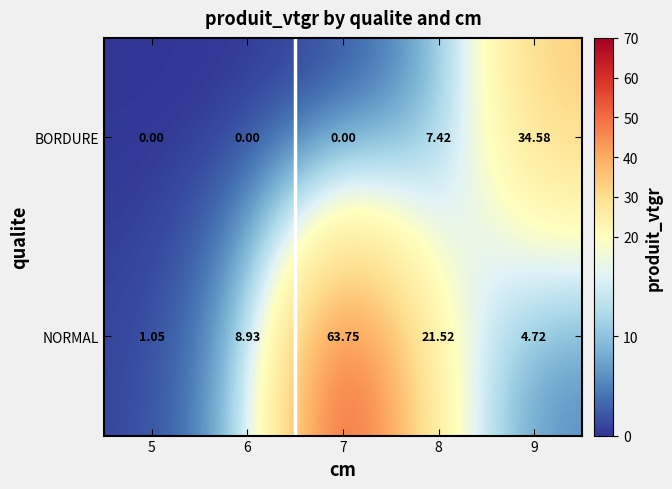

Is the value of NORMAL at 6 greater than the value of BORDURE at 6?

Yes